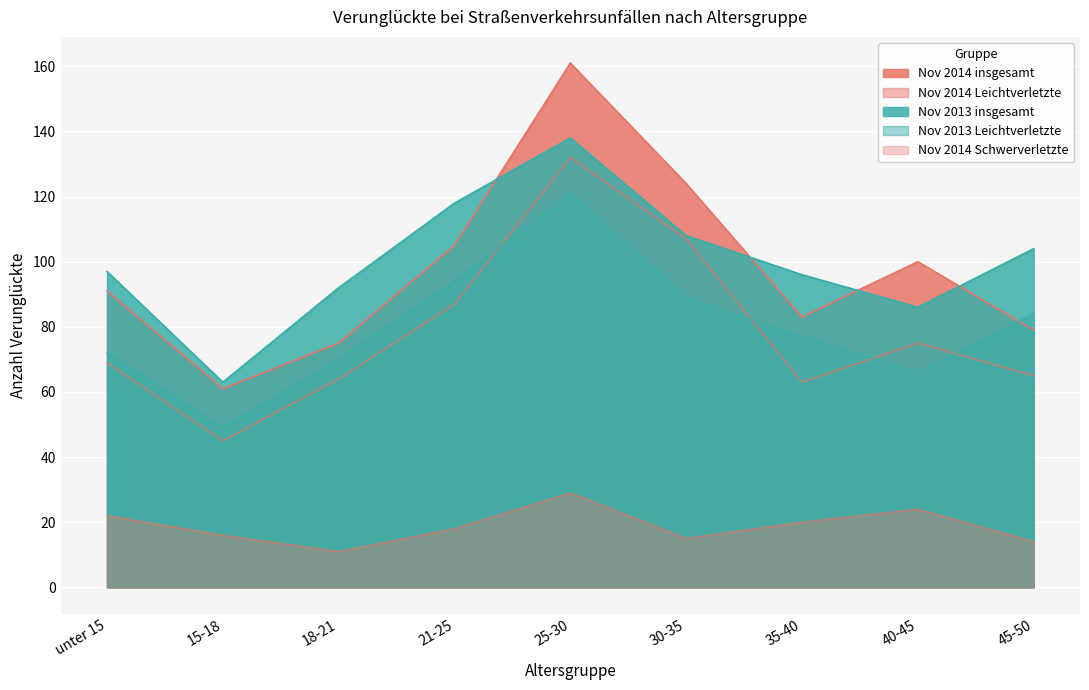

Rank the series at 30-35 from highest to lowest value.

Nov 2014 insgesamt, Nov 2013 insgesamt, Nov 2014 Leichtverletzte, Nov 2013 Leichtverletzte, Nov 2014 Schwerverletzte